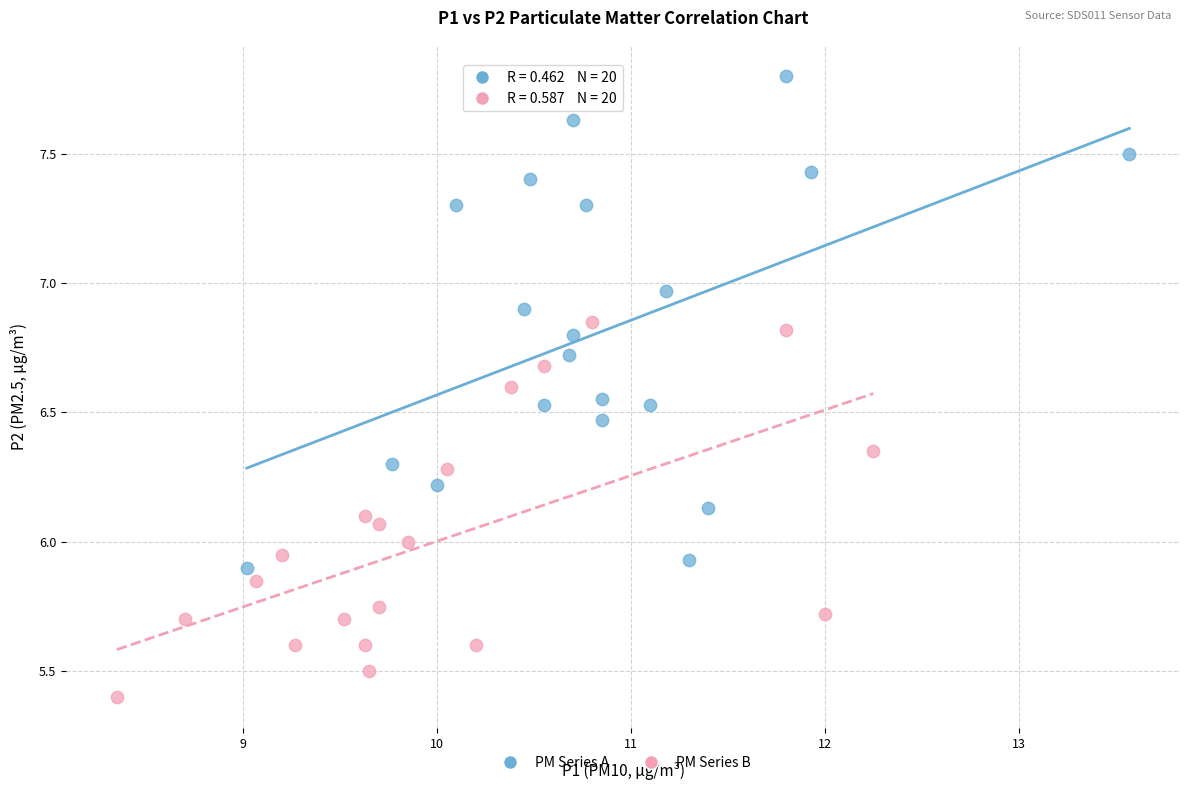

Which series has the widest spread of Y values?

PM Series A